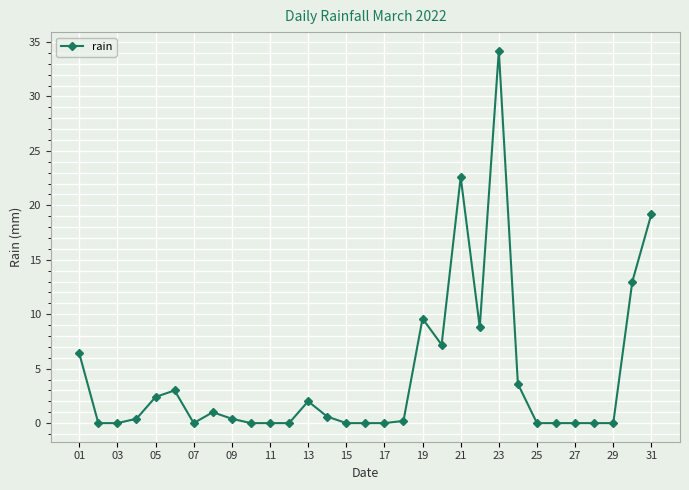

What is the value of the 23rd point from the left?

34.2